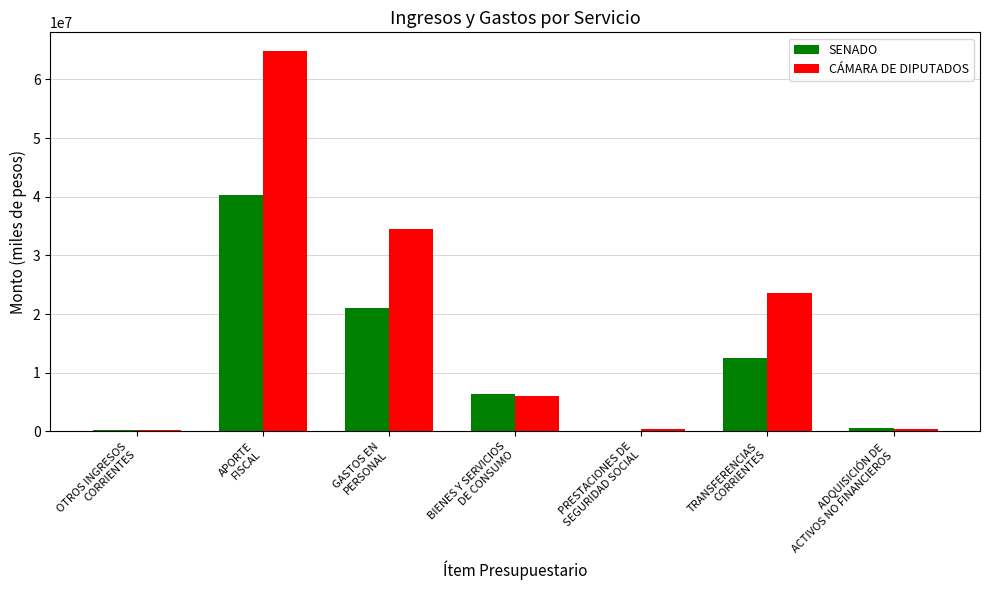

Count the number of categories in the chart.

7